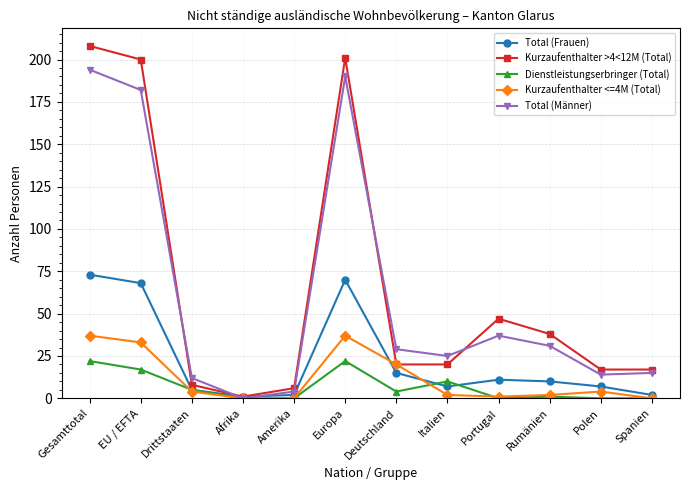

Is the value of Total (Männer) at Portugal greater than the value of Total (Frauen) at EU / EFTA?

No